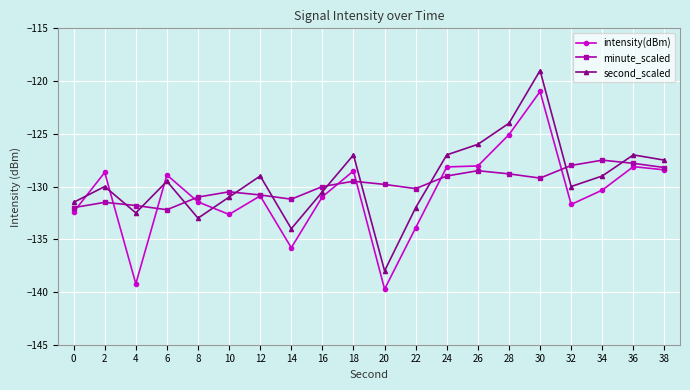

Does the chart have visible grid lines?

Yes